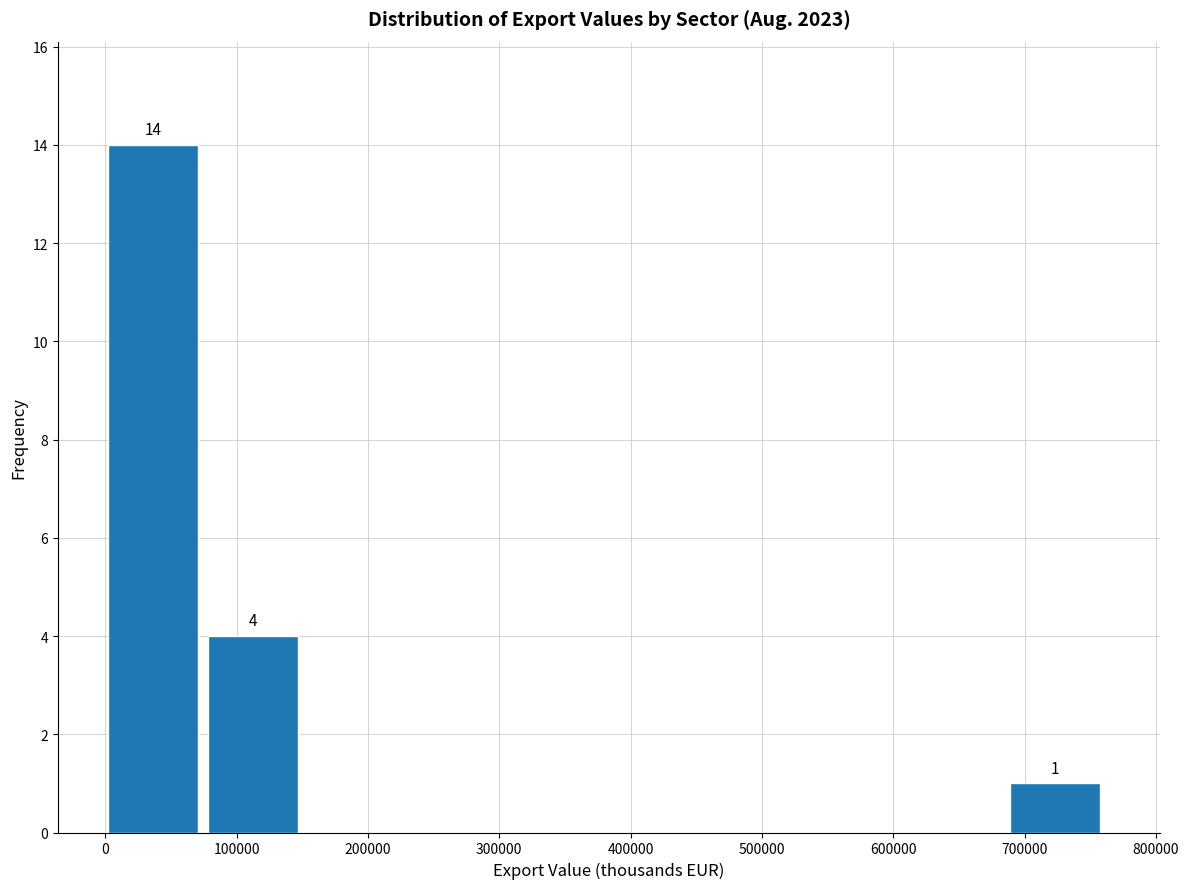

Over which range of the x-axis is the bar tallest?

0 to 80000